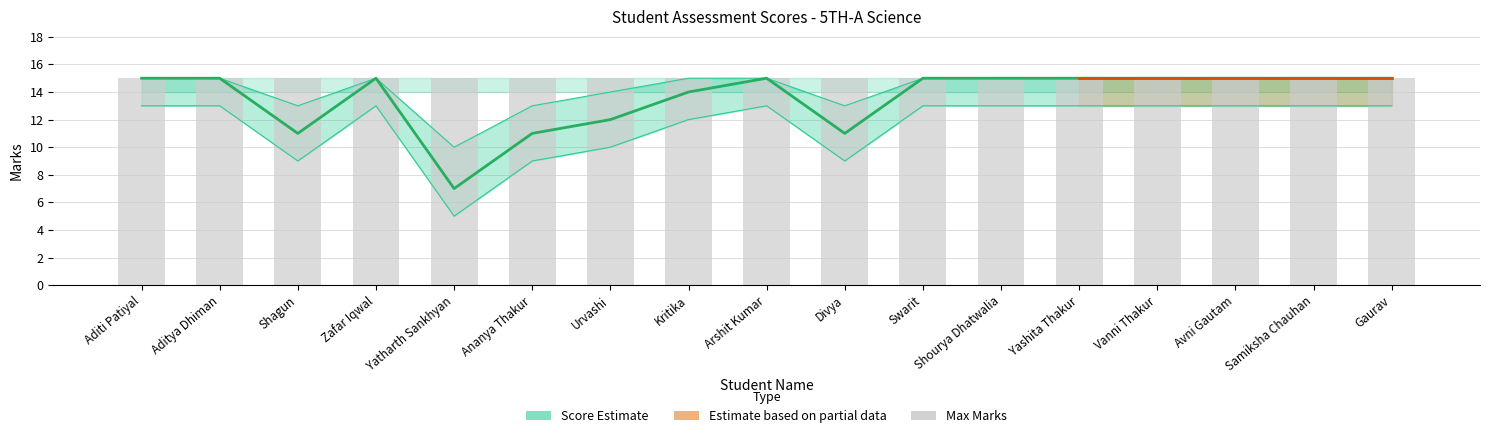

What is the label of the 11th bar from the right?

Urvashi